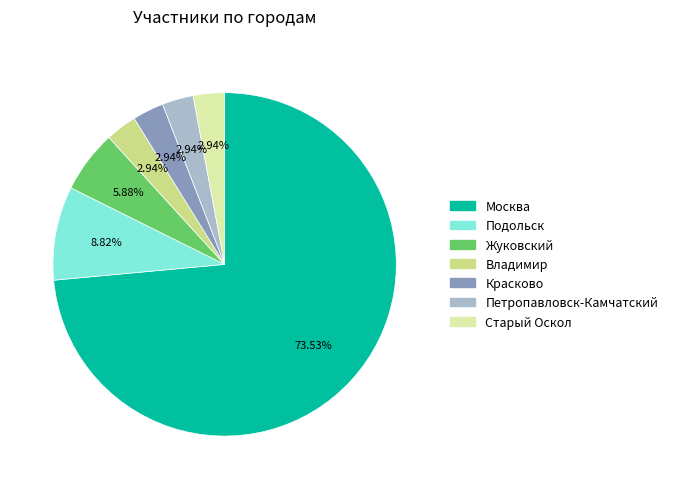

How many slices are in this pie chart?

7